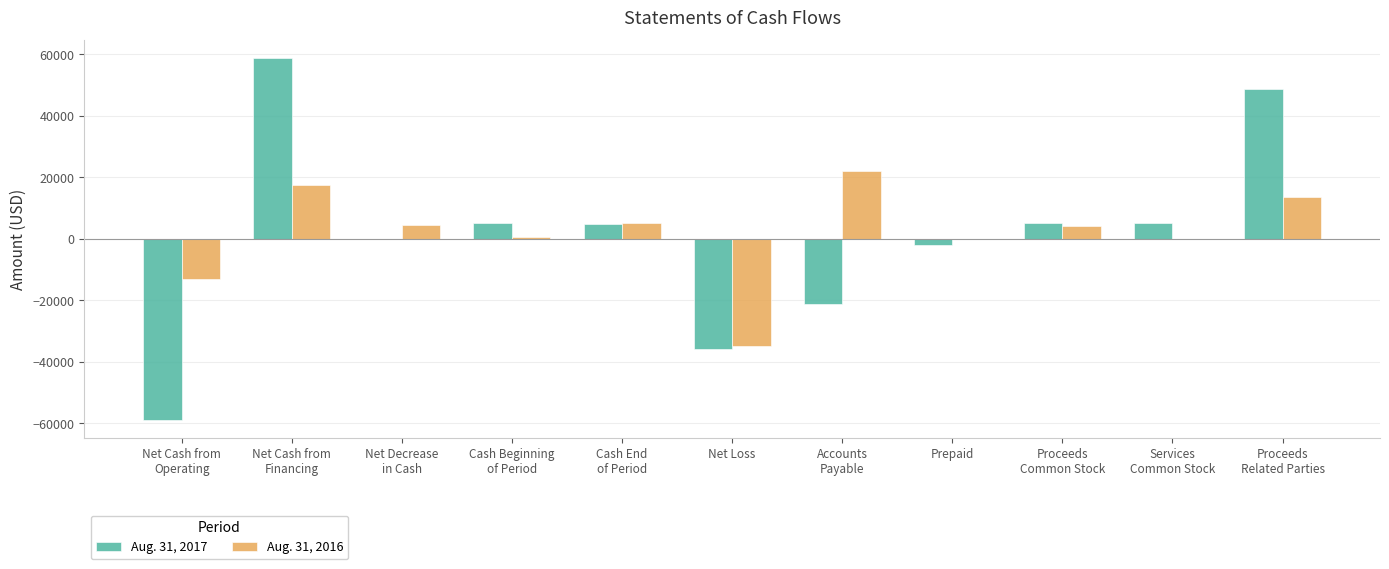

How many data points does each series have?

11